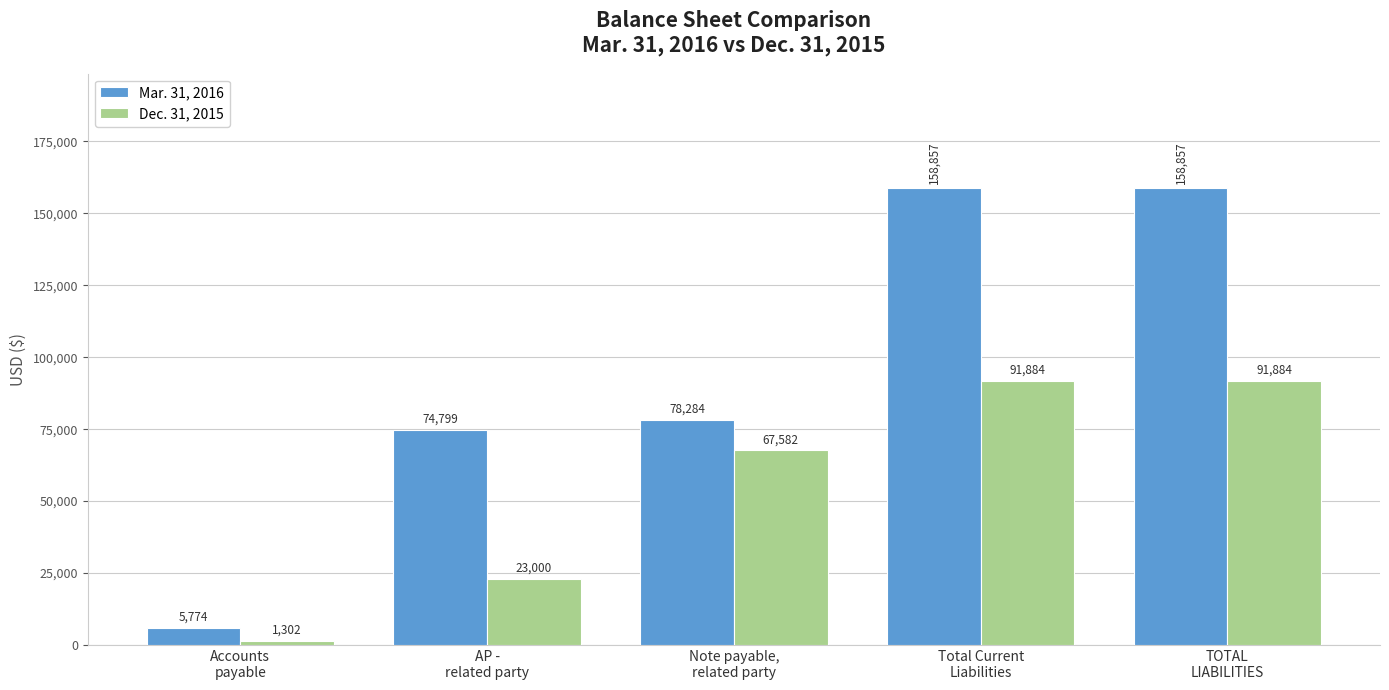

What is the sum of all Mar. 31, 2016 values?

476571